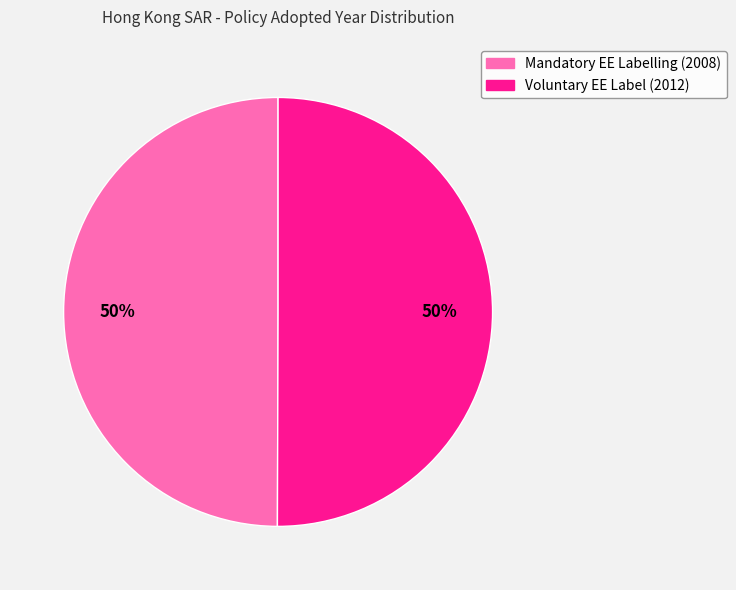

To the nearest percent, what is the average slice percentage?

50%